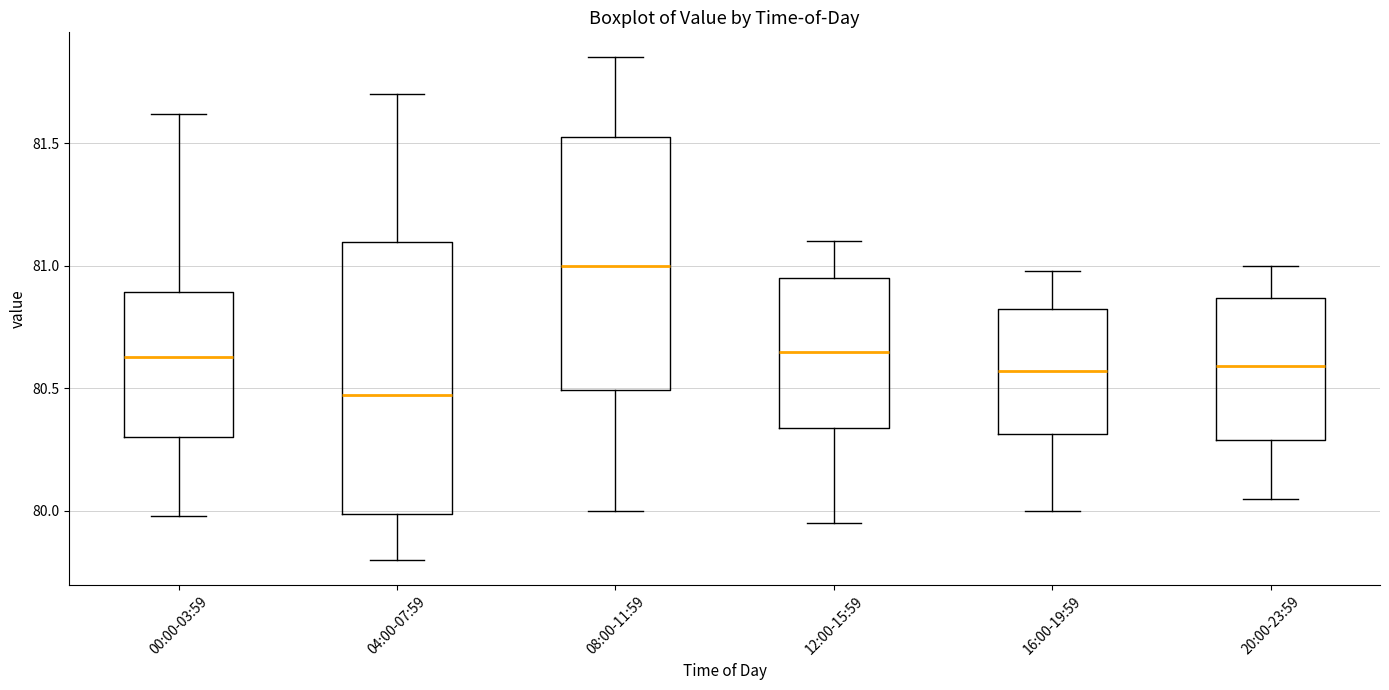

Reading left to right, transcribe this box plot: for each box, give where its median line is, the range the box spans, and where its two whiskers end, as read against the y-axis. The values are not printed on the chart, so give them approximately, as read against the axis.

00:00-03:59: median 80.65, box 80.30 to 80.90, whiskers 80.00 to 81.60
04:00-07:59: median 80.50, box 80.00 to 81.10, whiskers 79.80 to 81.70
08:00-11:59: median 81.00, box 80.50 to 81.55, whiskers 80.00 to 81.85
12:00-15:59: median 80.65, box 80.35 to 80.95, whiskers 79.95 to 81.10
16:00-19:59: median 80.55, box 80.30 to 80.85, whiskers 80.00 to 81.00
20:00-23:59: median 80.60, box 80.30 to 80.85, whiskers 80.05 to 81.00